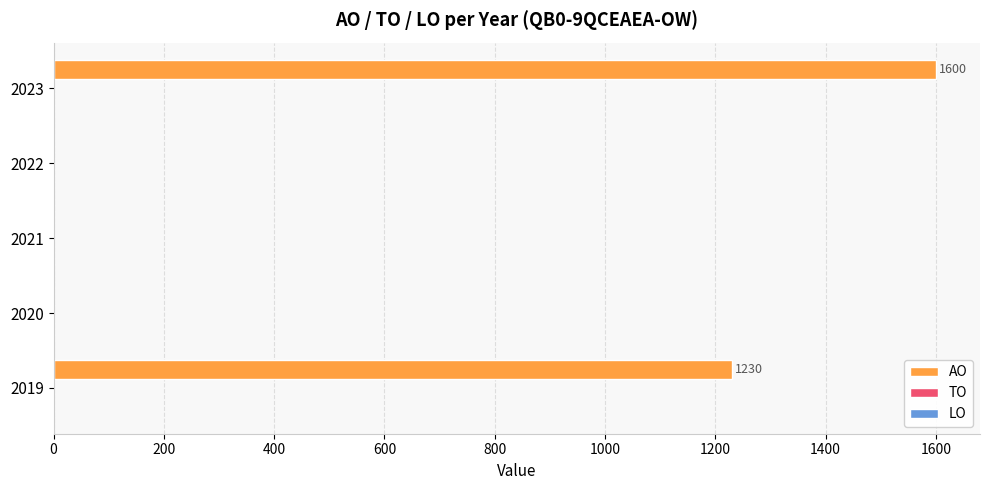

Where is the data nearest to the value 800?

2019